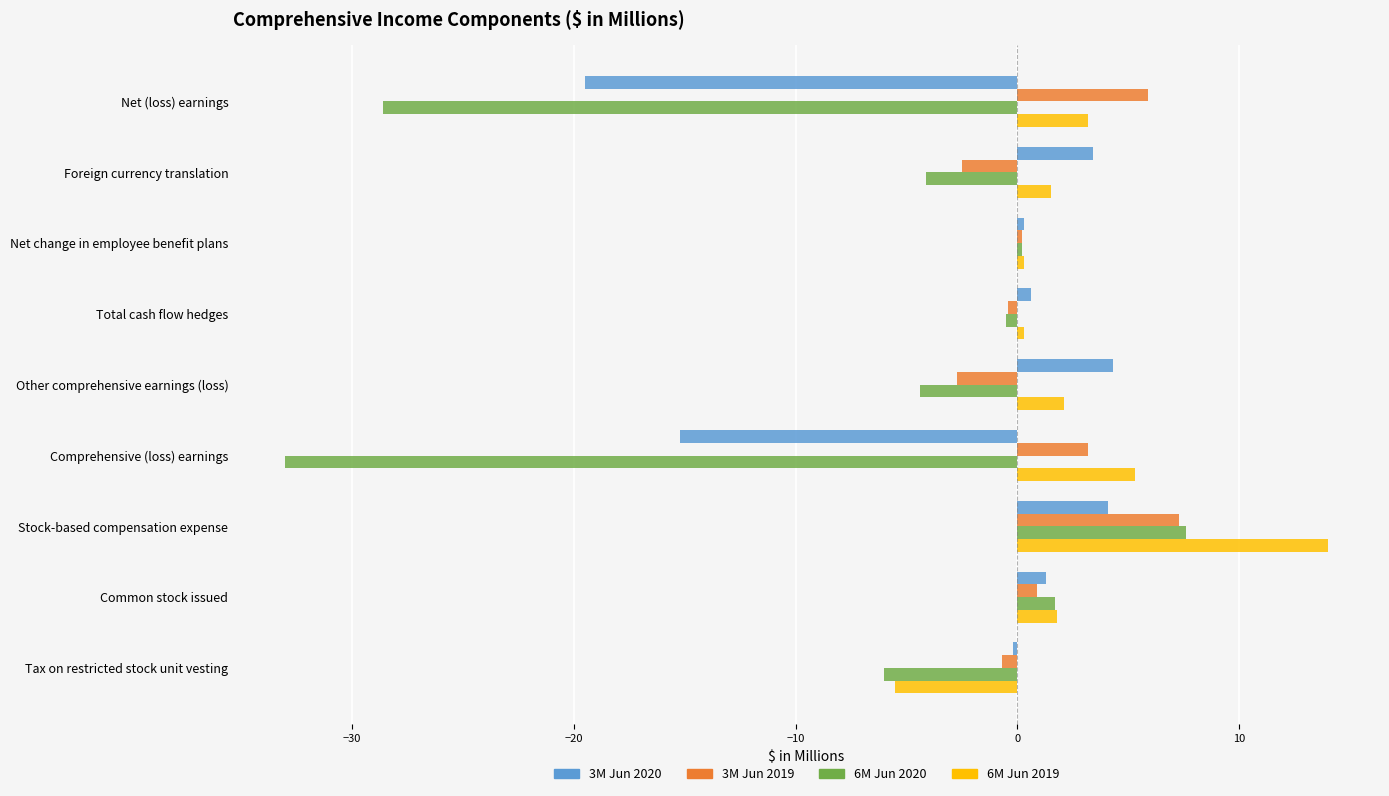

Count the number of categories in the chart.

9